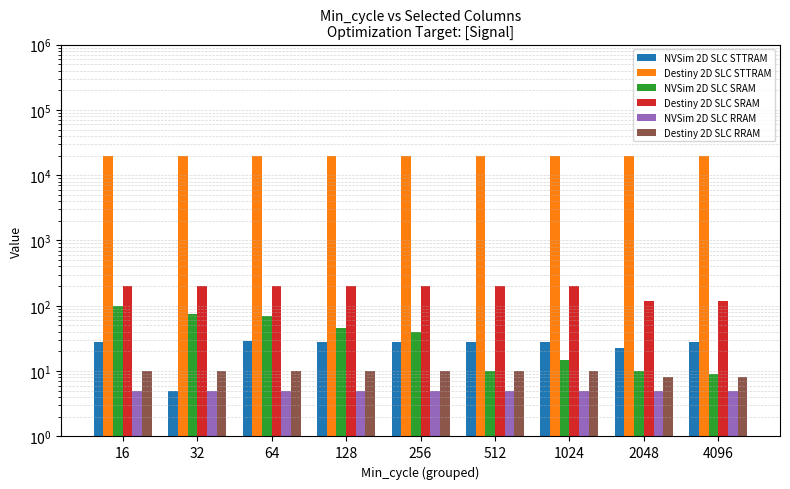

Is the value of Destiny 2D SLC RRAM at 256 greater than the value of Destiny 2D SLC SRAM at 64?

No